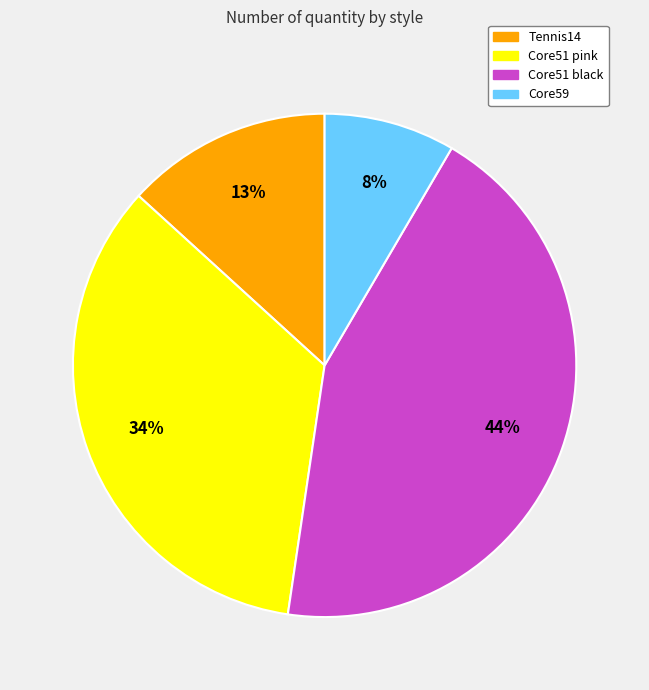

Count the number of slices in the pie.

4